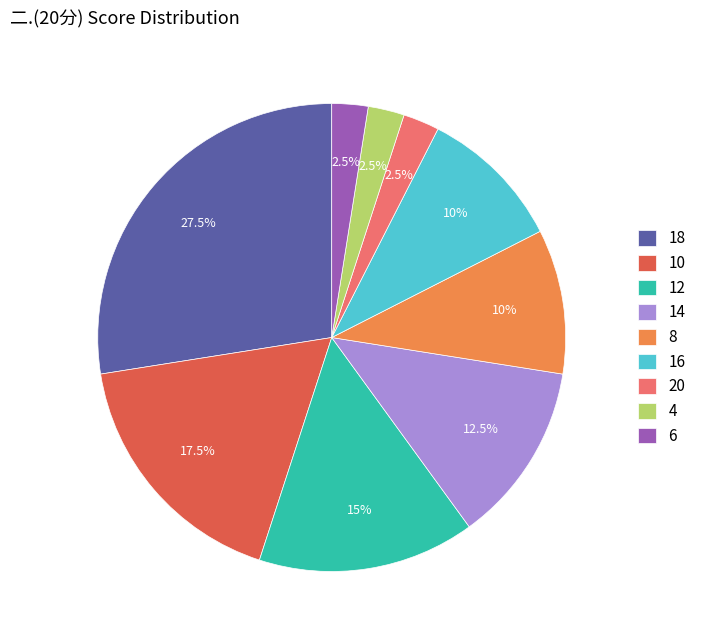

Combined, what portion of the pie is 4 and 16?

12.5%